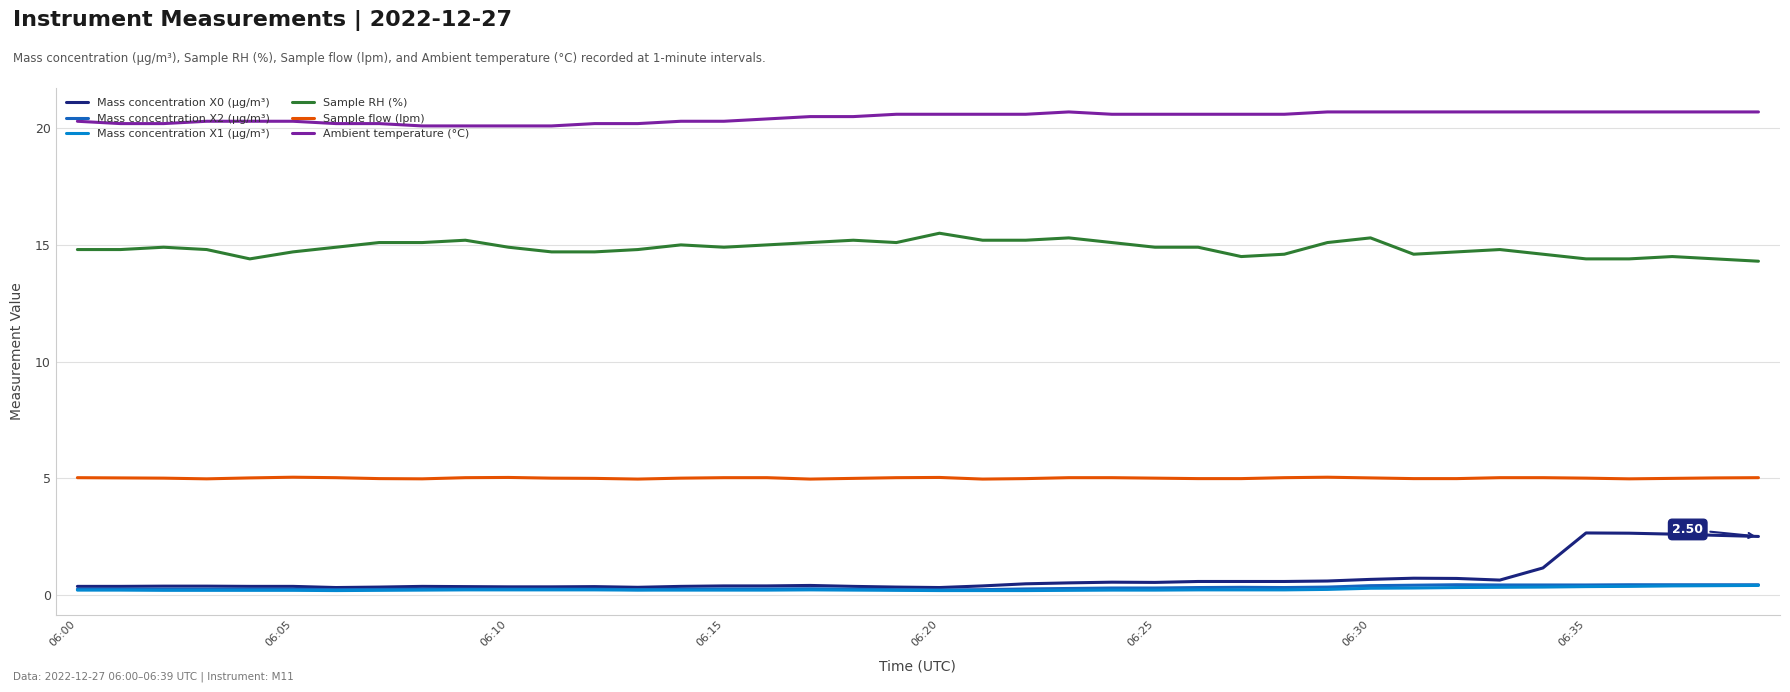

True or false: Mass concentration X2 (μg/m³) and Ambient temperature (°C) intersect in this chart.

False